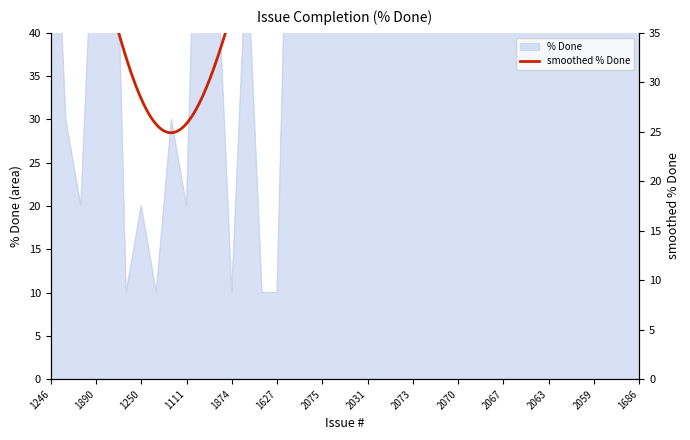

What is the value of the 38th point from the left?

80